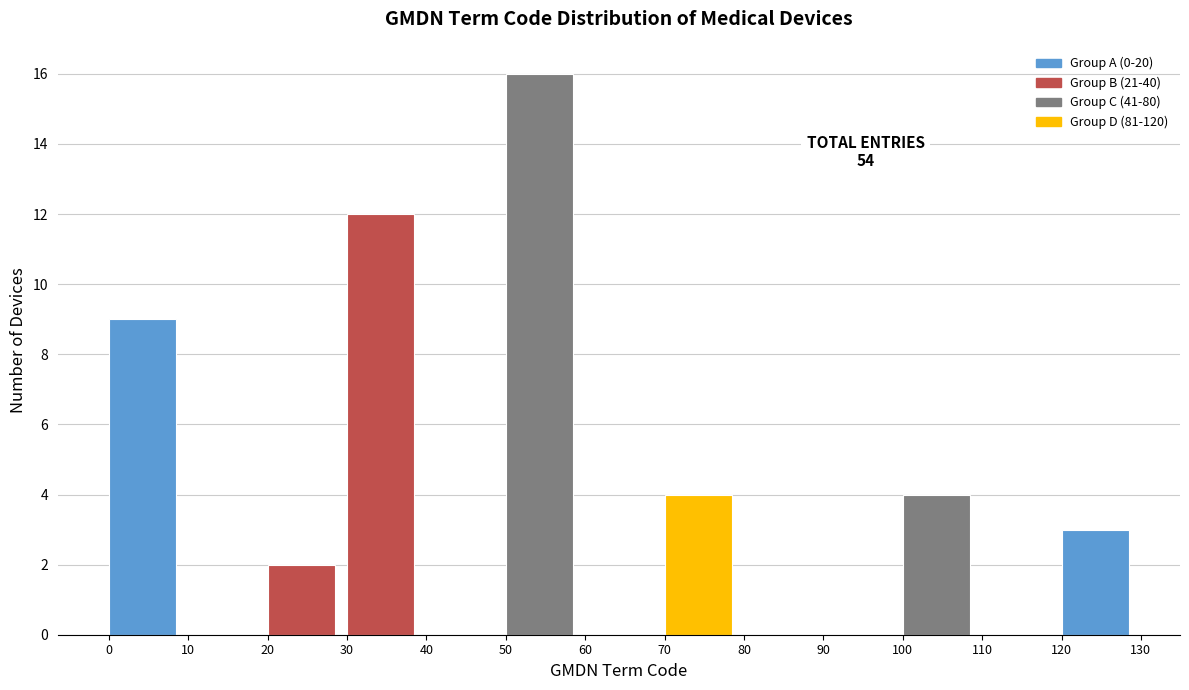

Which range on the x-axis has the tallest bar?

50 to 60